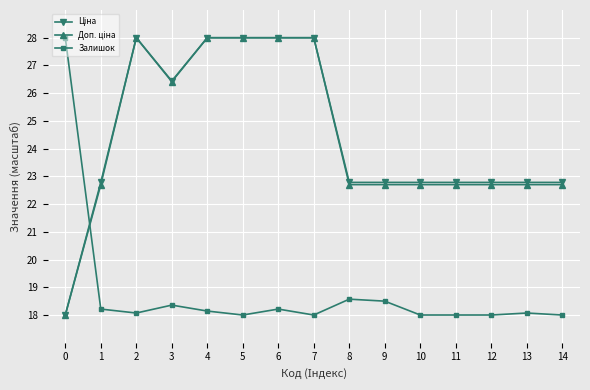

Is it true that Залишок equals 18.1 at 13?

True